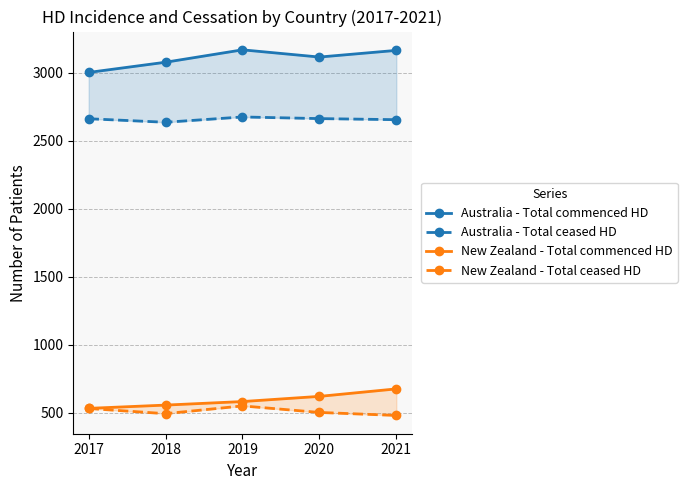

True or false: New Zealand - Total ceased HD has a value of 681 at 2018.

False